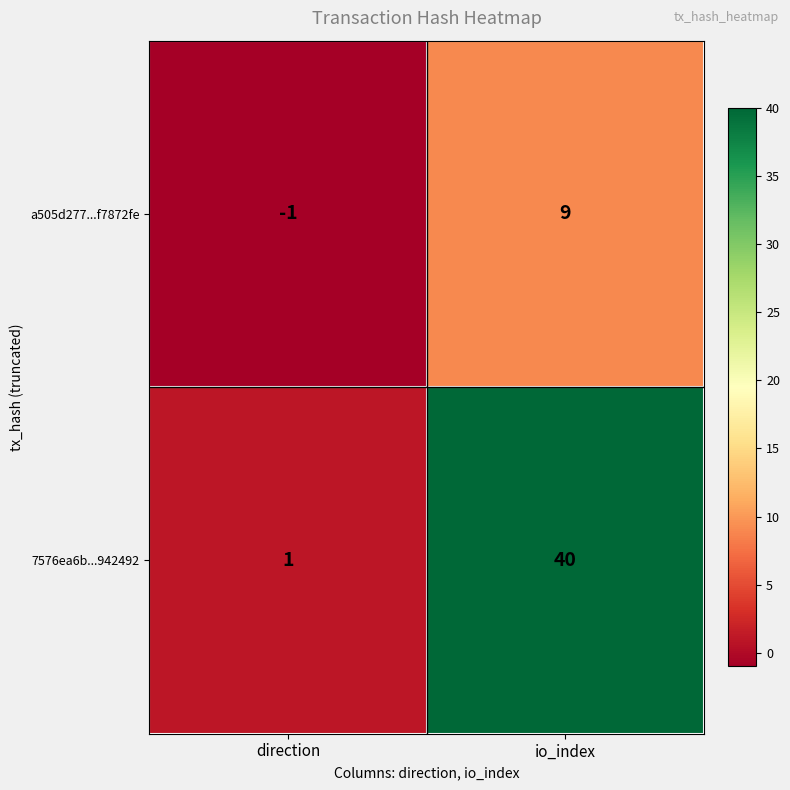

Between direction and io_index, which series saw the biggest shift?

7576ea6b...942492